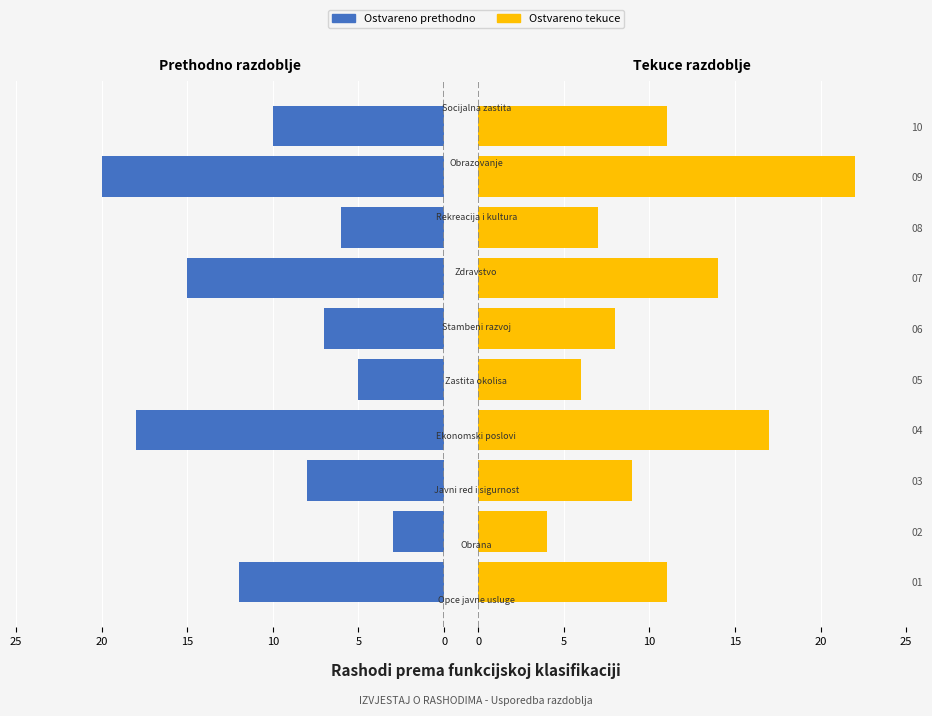

Reading right to left, list all the values displayed in this chart.

Ostvareno prethodno: 10	20	6	15	7	5	18	8	3	12
Ostvareno tekuce: 11	22	7	14	8	6	17	9	4	11